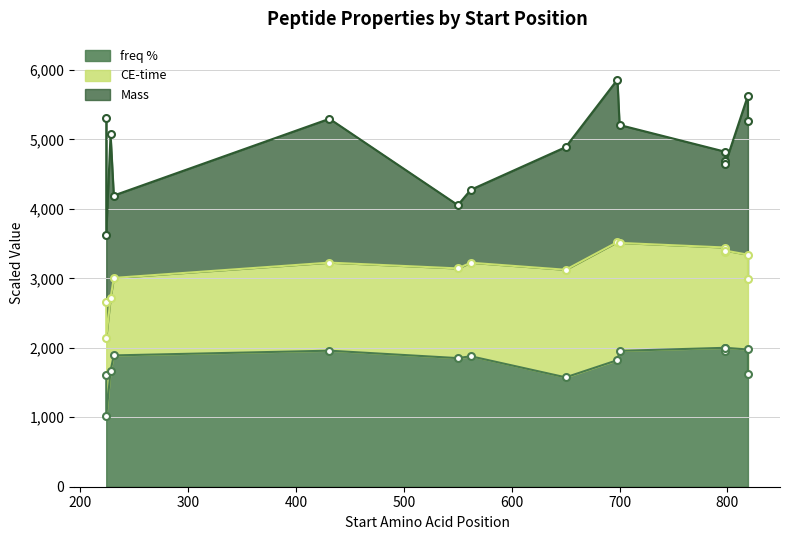

The value of freq % at 798 is 32.9. True or false?

False